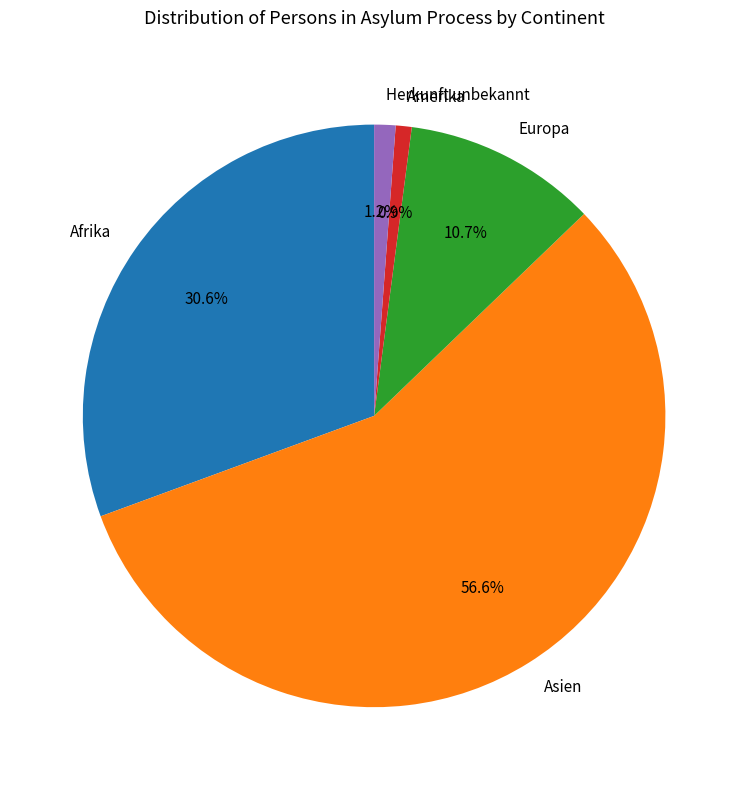

How much of the chart is everything except Afrika?

69.4%